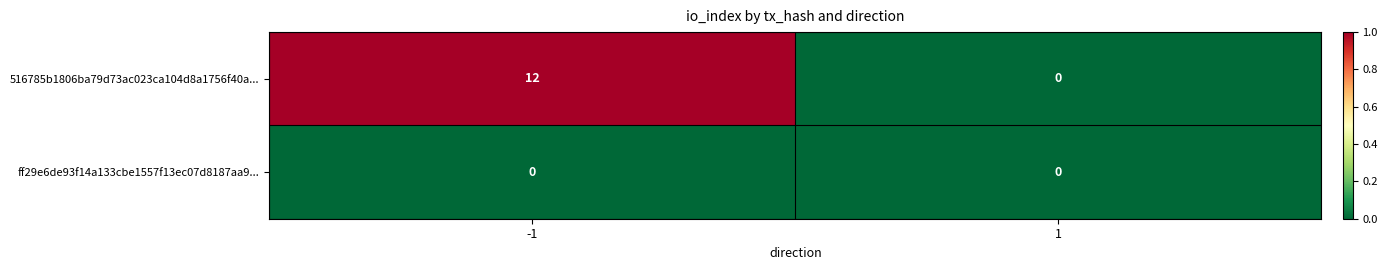

Rank the series by their maximum value, from lowest to highest.

ff29e6de93f14a133cbe1557f13ec07d8187aa9..., 516785b1806ba79d73ac023ca104d8a1756f40a...